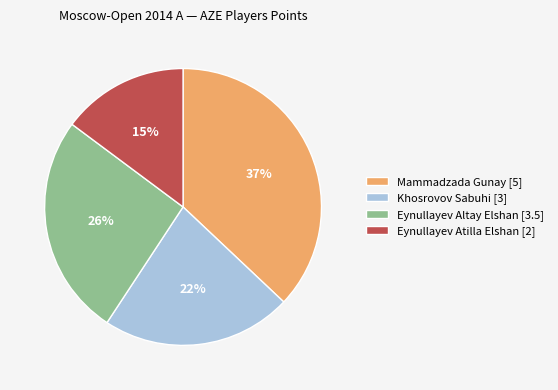

True or false: Khosrovov Sabuhi accounts for 27% of the total.

False